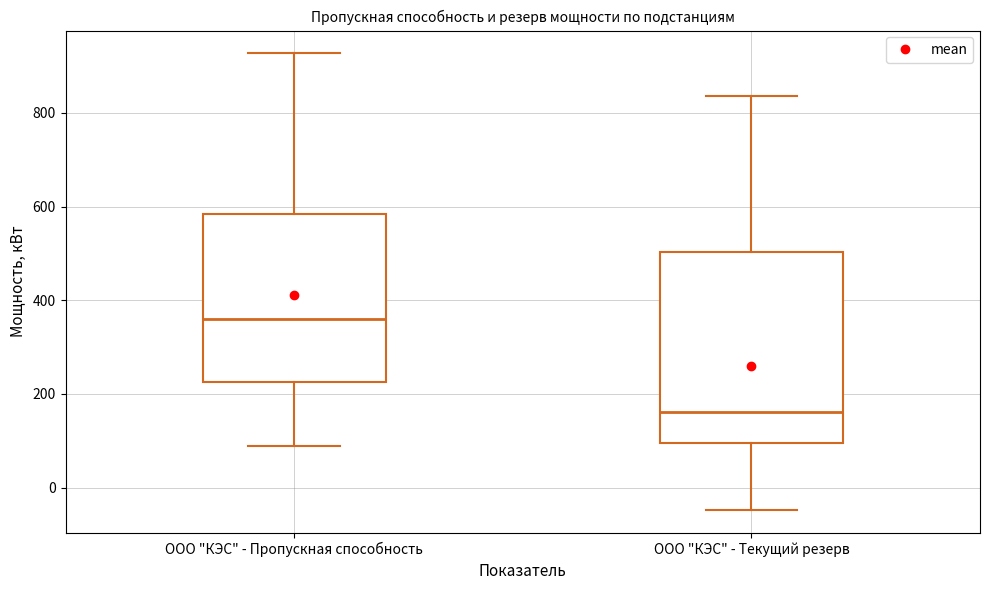

Where does the upper whisker of the box for ООО "КЭС" - Текущий резерв end on the y-axis? The values are not printed on the chart, so give them approximately, as read against the axis.

840